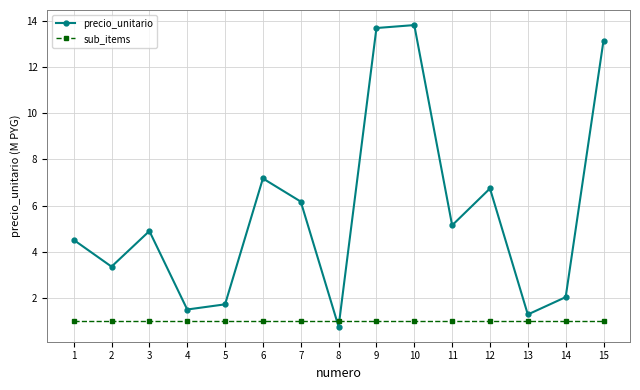

What is the sum of all precio_unitario values?

86.0